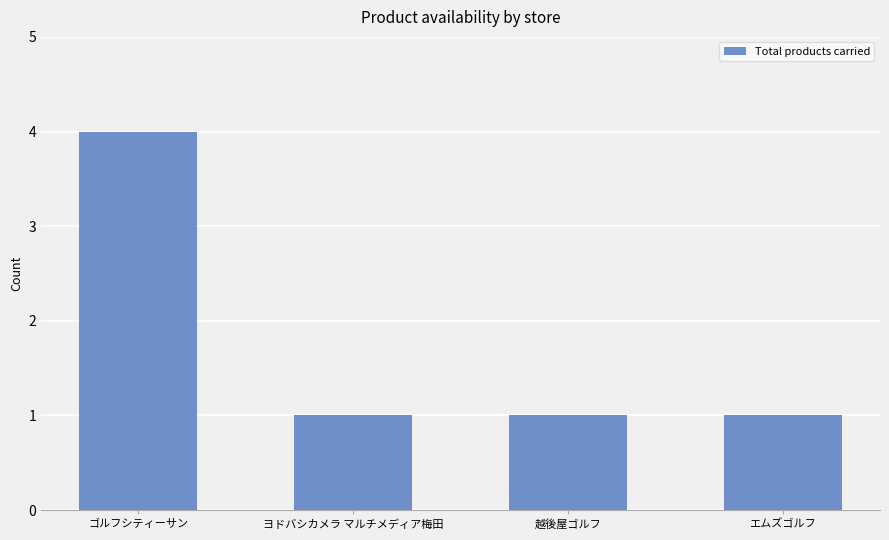

The chart shows a value of 1 at ゴルフシティーサン. True or false?

False